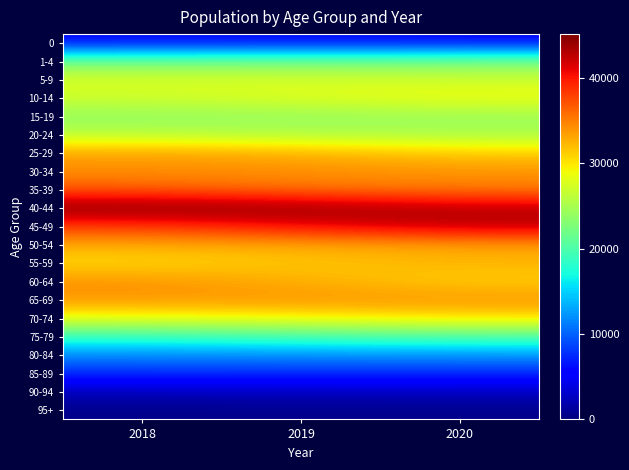

Reading left to right, what are all the values shown in this chart?

0: 2018=5525	2019=5670	2020=5438
1-4: 2018=21736	2019=21868	2020=22282
5-9: 2018=27625	2019=27333	2020=26907
10-14: 2018=27177	2019=28139	2020=28992
15-19: 2018=23747	2019=23967	2020=24342
20-24: 2018=25792	2019=25231	2020=24858
25-29: 2018=33235	2019=32638	2020=31146
30-34: 2018=34228	2019=34134	2020=33930
35-39: 2018=36626	2019=35353	2020=34987
40-44: 2018=45112	2019=44450	2020=42684
45-49: 2018=38246	2019=40724	2020=42959
50-54: 2018=32923	2019=32972	2020=33245
55-59: 2018=30508	2019=31573	2020=32398
60-64: 2018=34058	2019=32525	2020=31057
65-69: 2018=33806	2019=34054	2020=33930
70-74: 2018=28781	2019=29400	2020=30477
75-79: 2018=18755	2019=19784	2020=20173
80-84: 2018=11843	2019=12055	2020=12375
85-89: 2018=7636	2019=7630	2020=7454
90-94: 2018=2483	2019=2647	2020=2706
95+: 2018=474	2019=515	2020=516